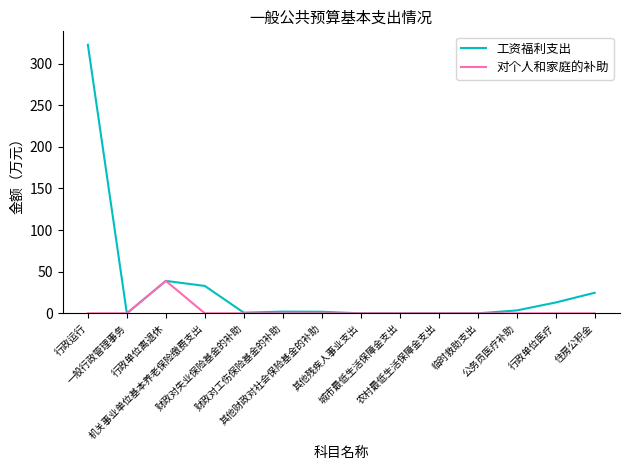

Does the chart display data point markers on the line(s)?

No